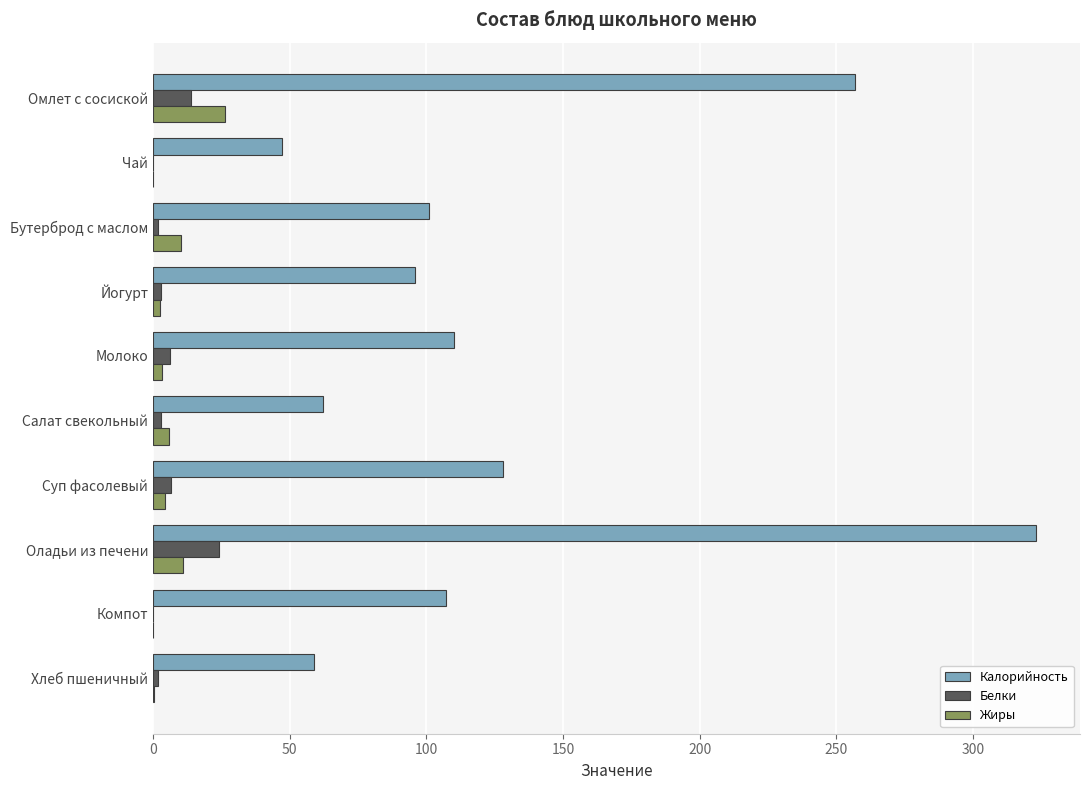

How many series are shown in this chart?

3